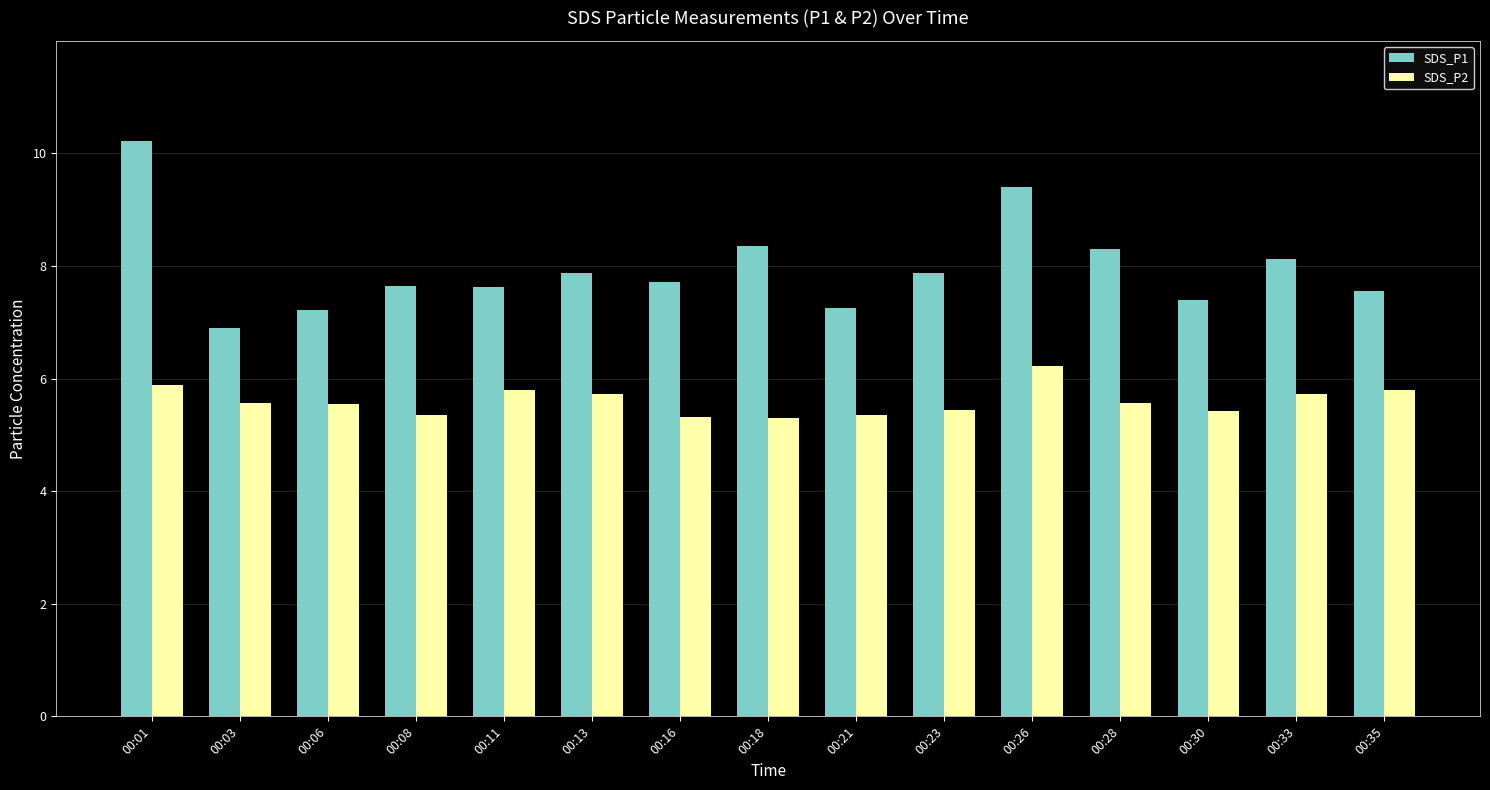

Which label corresponds to the largest value in the chart?

00:01